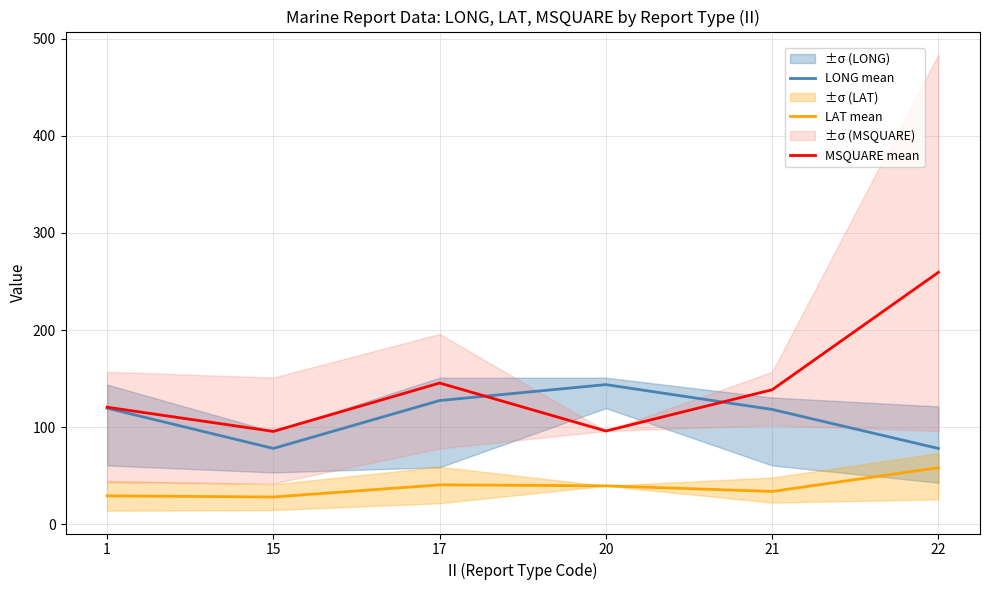

What is the sum of all LONG mean values?

664.9